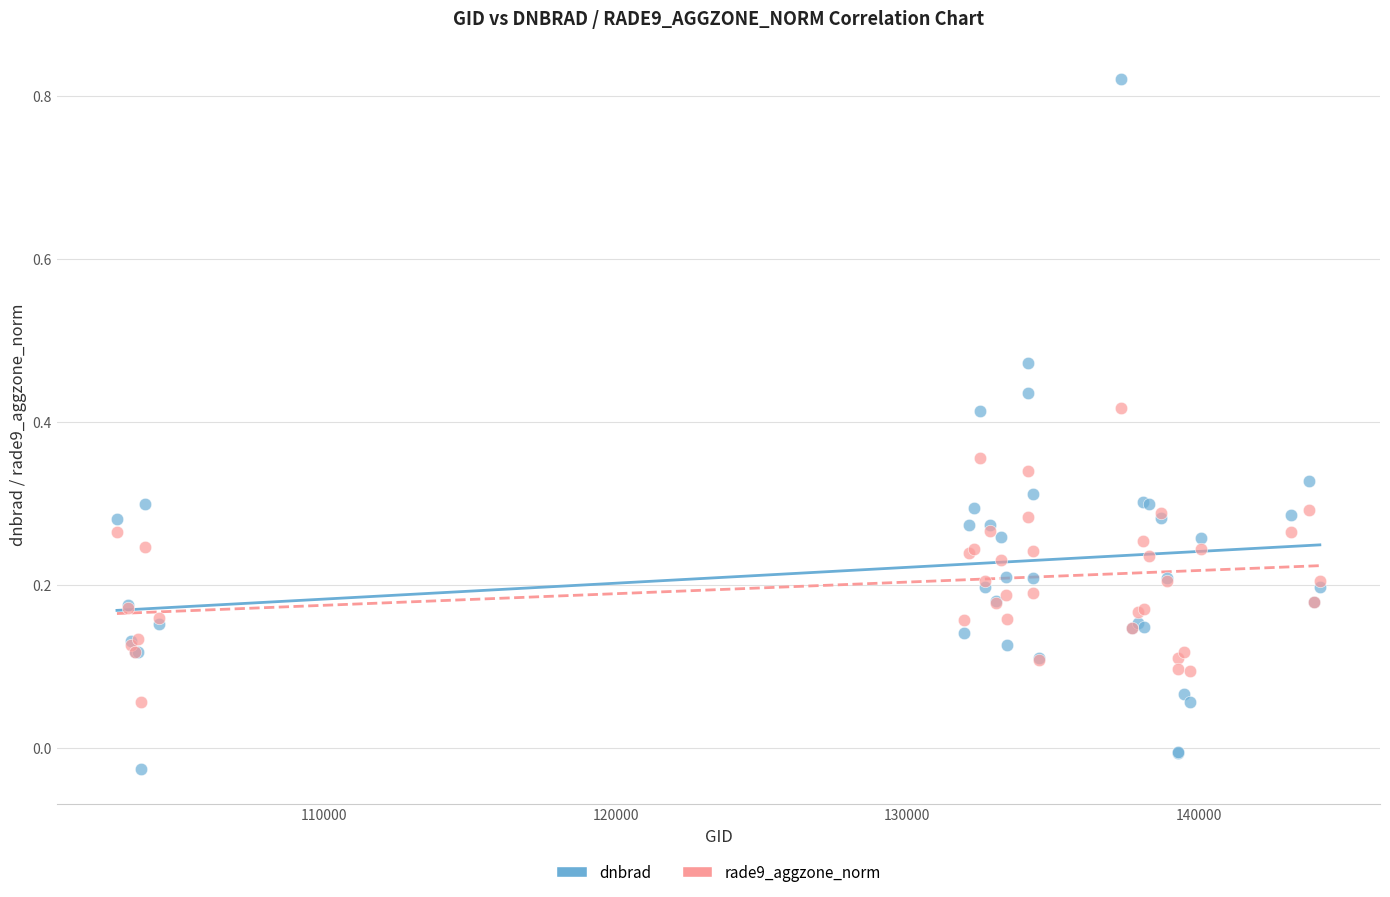

What is the X range (max minus min) for the scatter plot?

41225.0